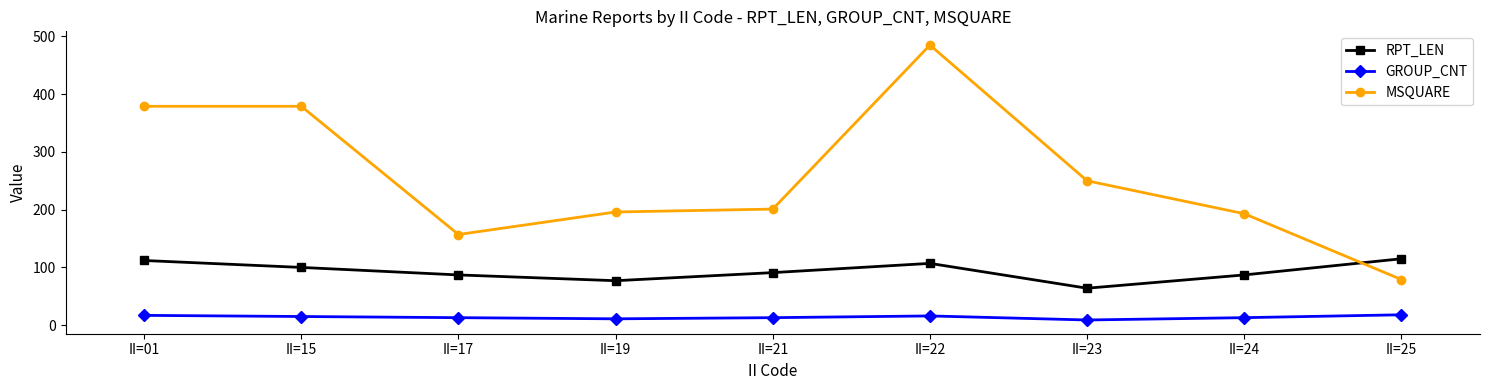

Between which two adjacent categories do MSQUARE and RPT_LEN first intersect?

II=24 and II=25